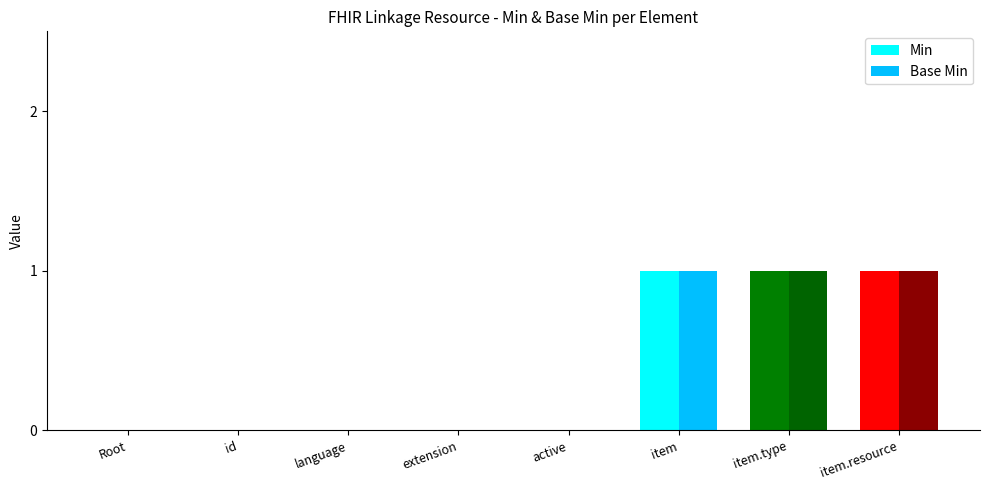

Reading right to left, transcribe all the data shown in this chart.

Min: item.resource=1	item.type=1	item=1	active=0	extension=0	language=0	id=0	Root=0
Base Min: item.resource=1	item.type=1	item=1	active=0	extension=0	language=0	id=0	Root=0